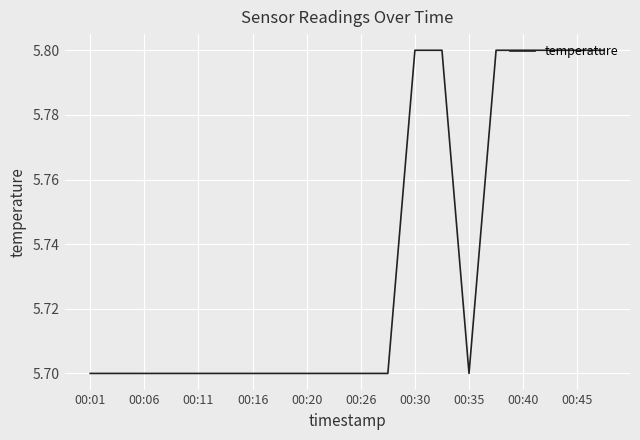

What is the difference between the maximum and minimum values?

0.1